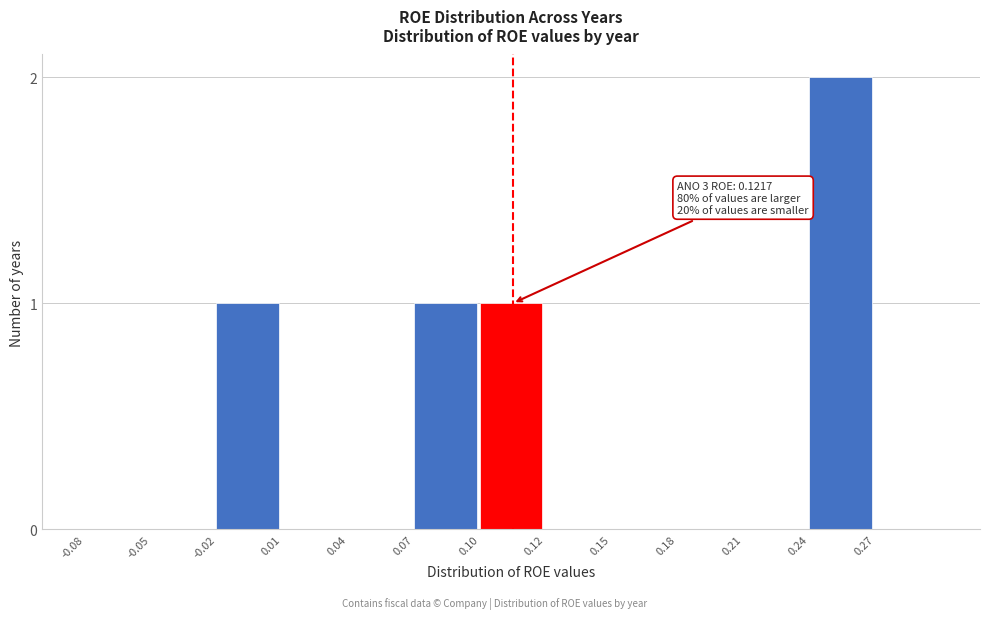

Reading left to right, transcribe all the data shown in this chart.

-0.08=0	-0.05=0	-0.02=1	0.01=0	0.04=0	0.07=1	0.10=1	0.12=0	0.15=0	0.18=0	0.21=0	0.24=2	0.27=0